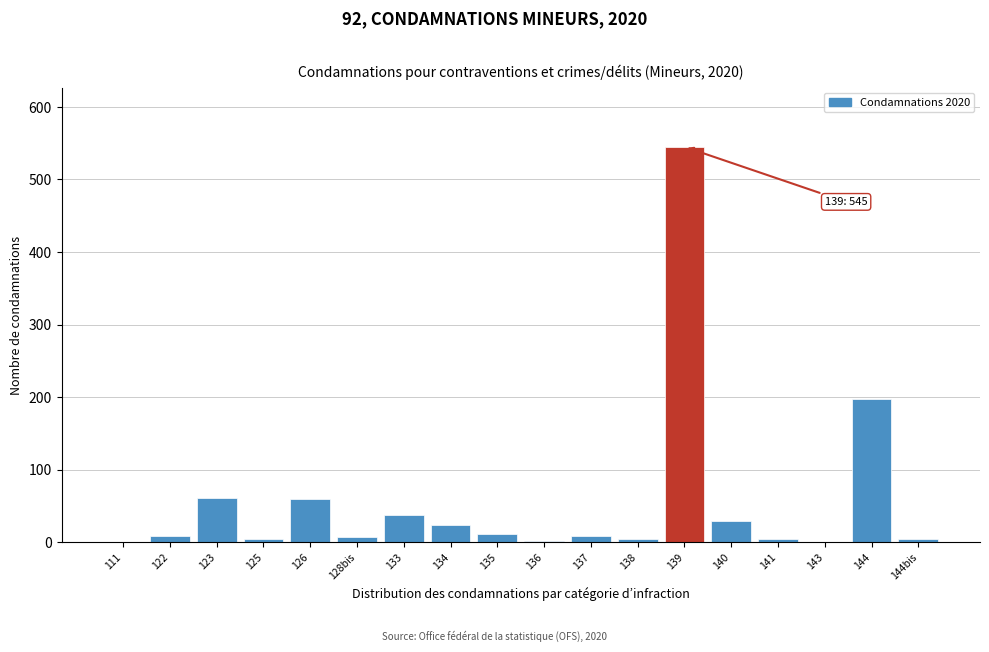

At which category does the chart reach its peak across all series?

139